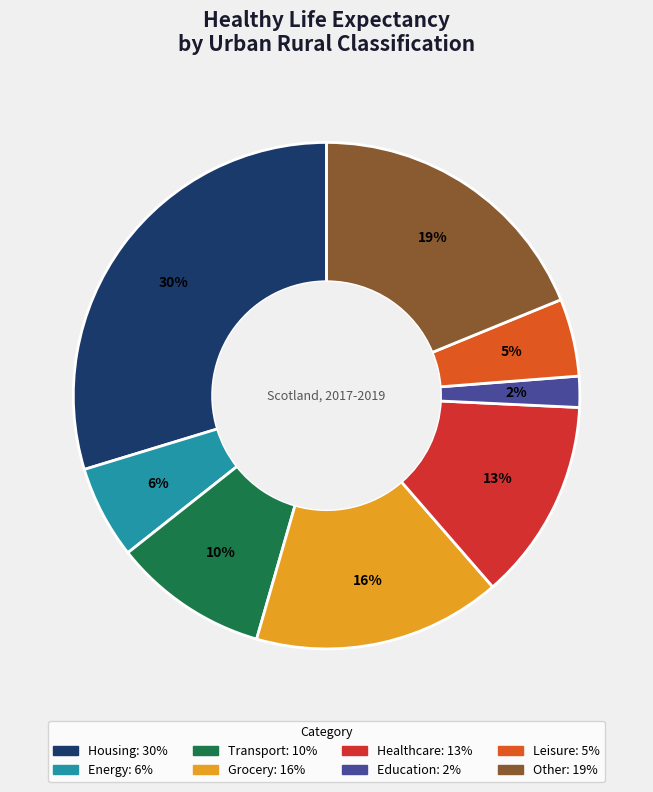

How many slices are in this pie chart?

8